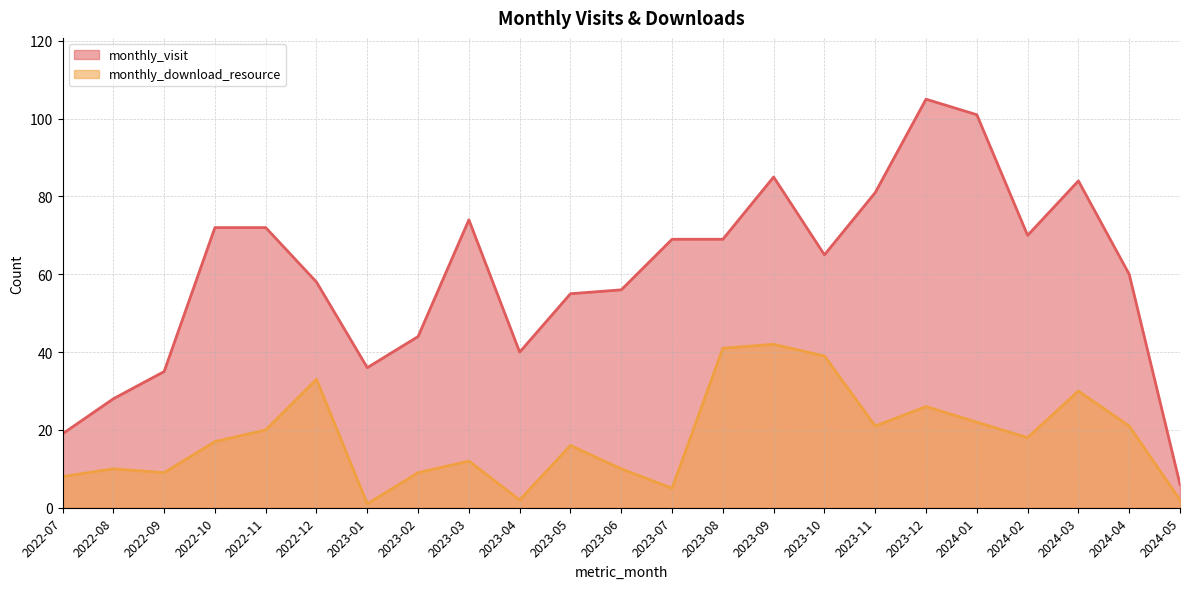

How many interior local peaks does the monthly_download_resource series have?

7